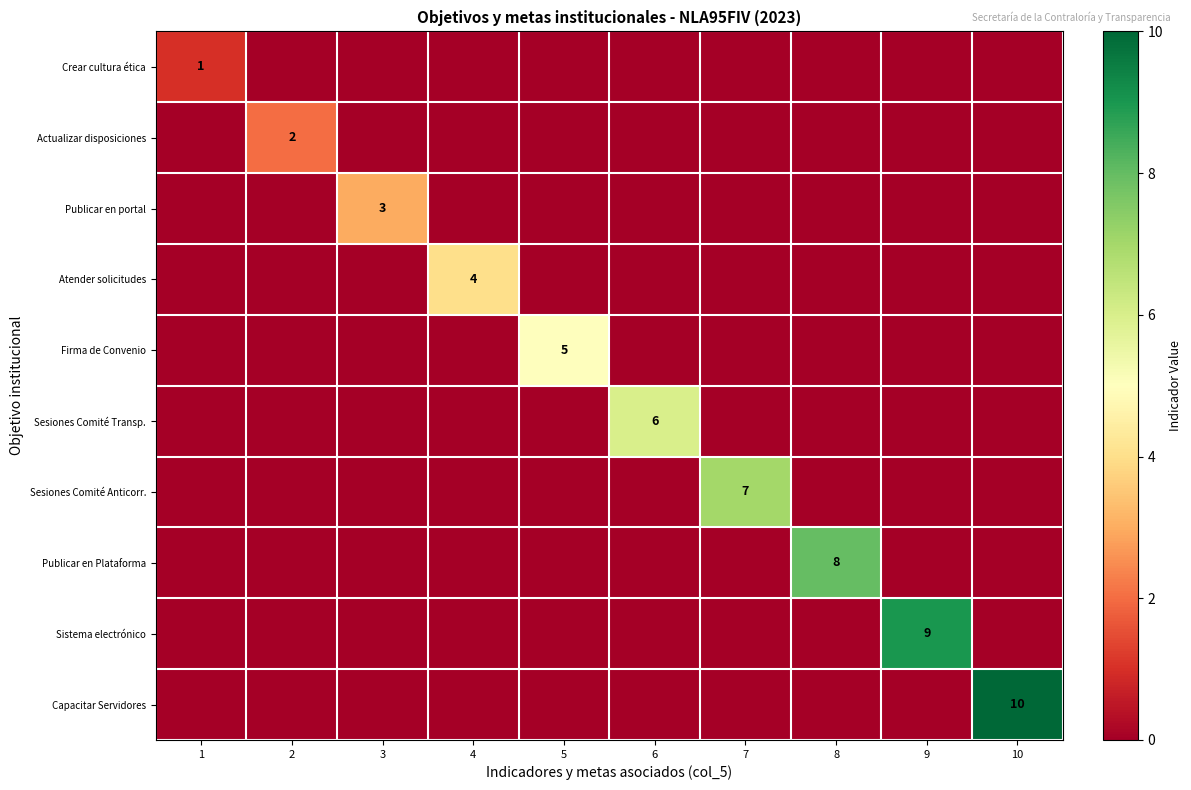

True or false: Sesiones Comité Transp. has a value of 2 at 6.

False